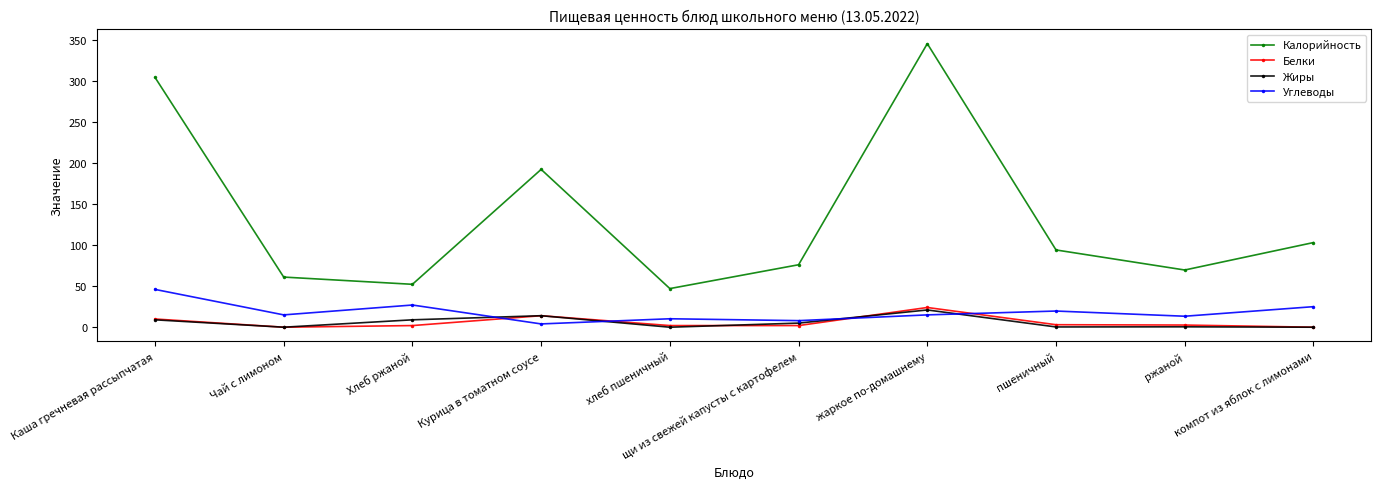

At which label does Калорийность reach its peak?

жаркое по-домашнему